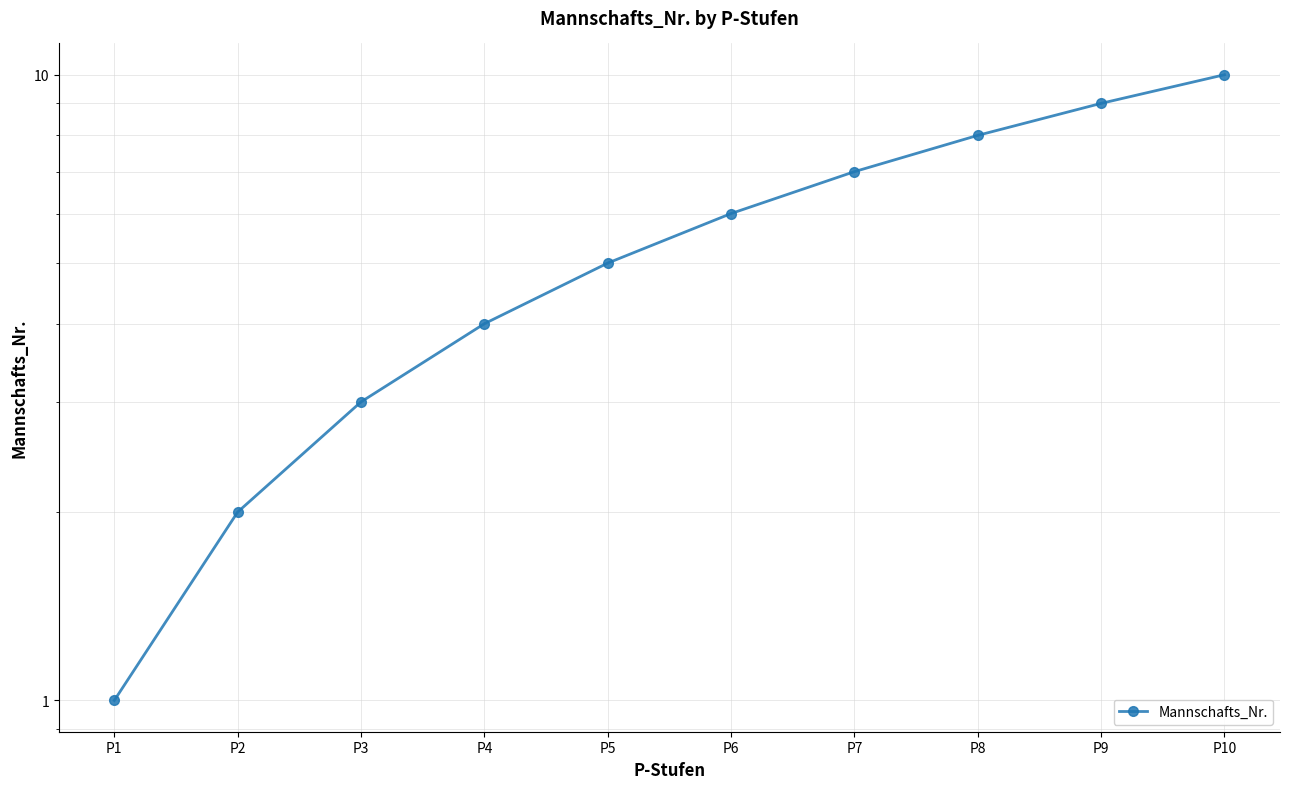

List the labels in order of value, largest first.

P10, P9, P8, P7, P6, P5, P4, P3, P2, P1